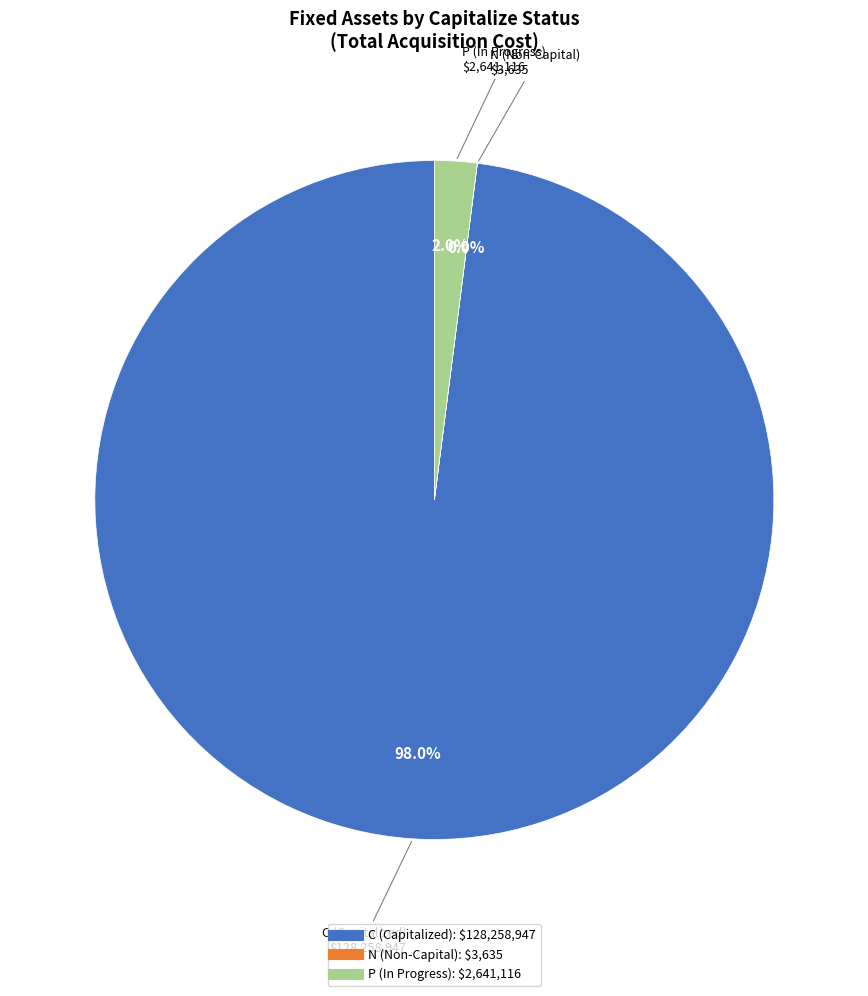

How much of the chart is everything except P?

98.0%